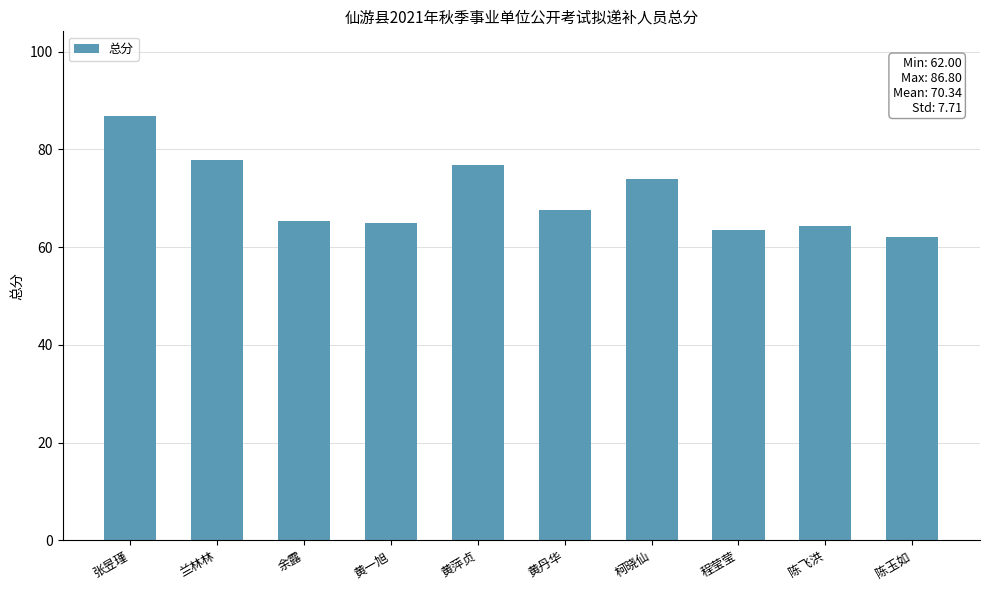

What is the sum of all values?

703.4